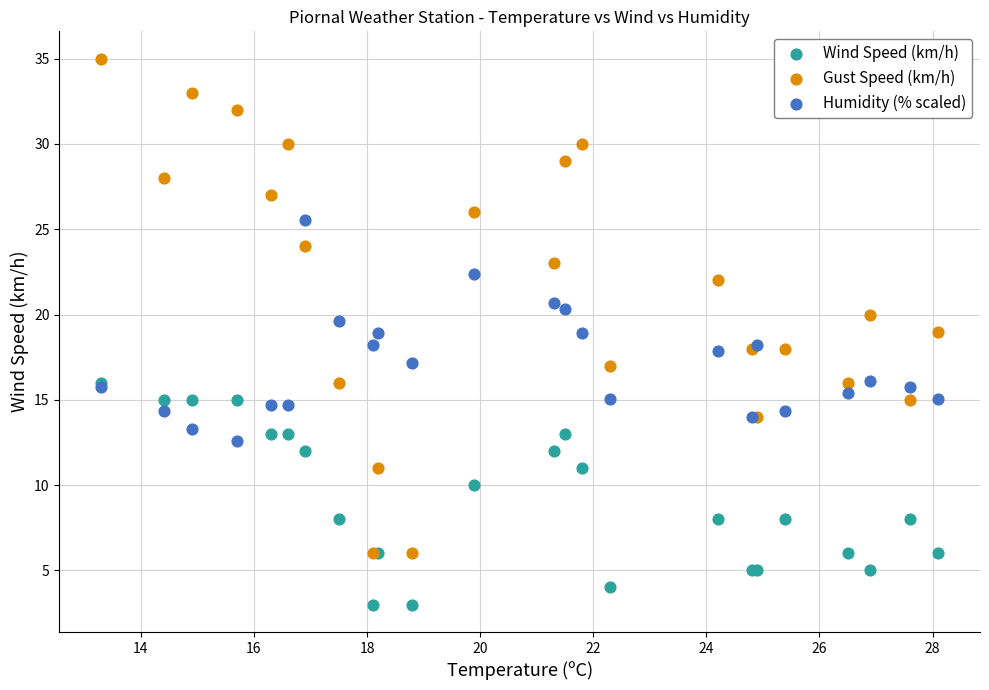

What are all the series names shown in the legend?

Wind Speed (km/h), Gust Speed (km/h), Humidity (% scaled)